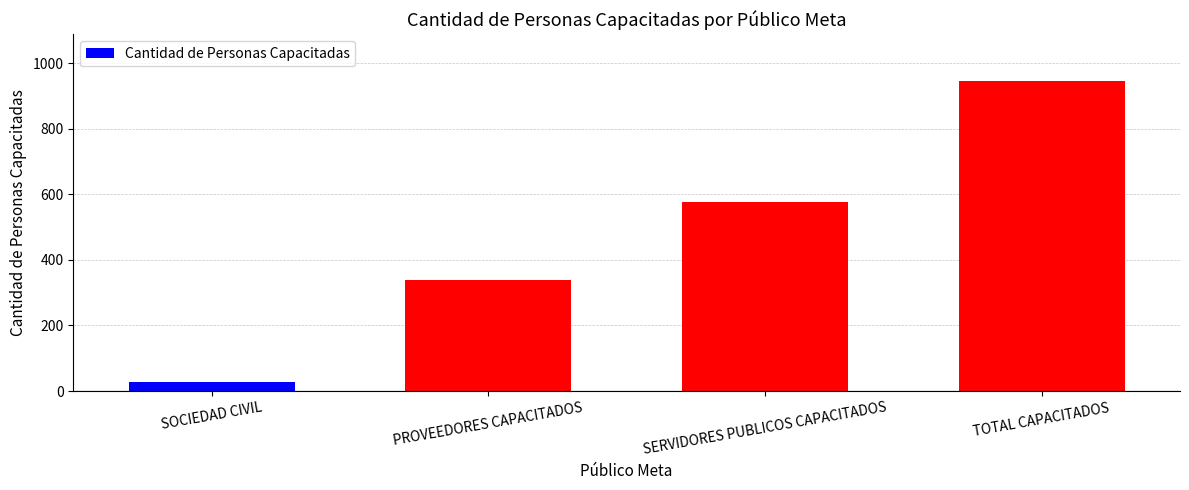

What is the sum of the values at PROVEEDORES CAPACITADOS and SOCIEDAD CIVIL?

369